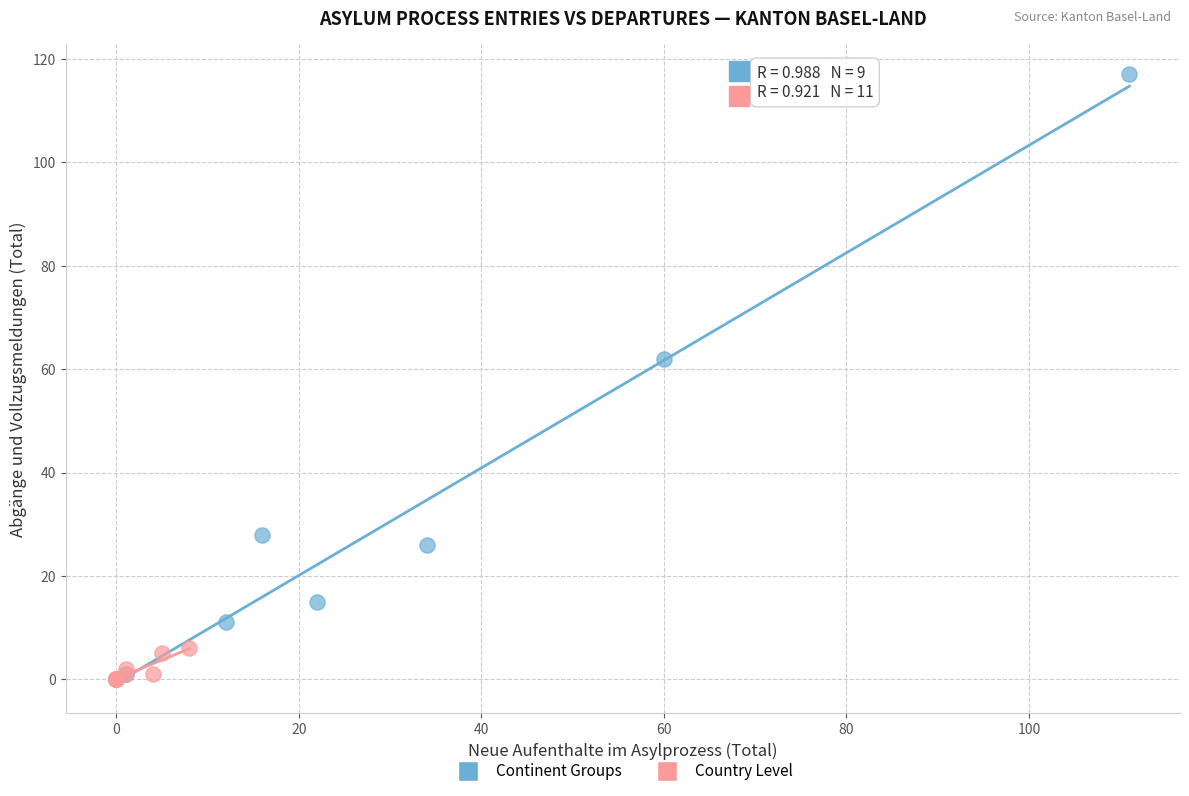

Which series contains the highest Y value?

Continent Groups